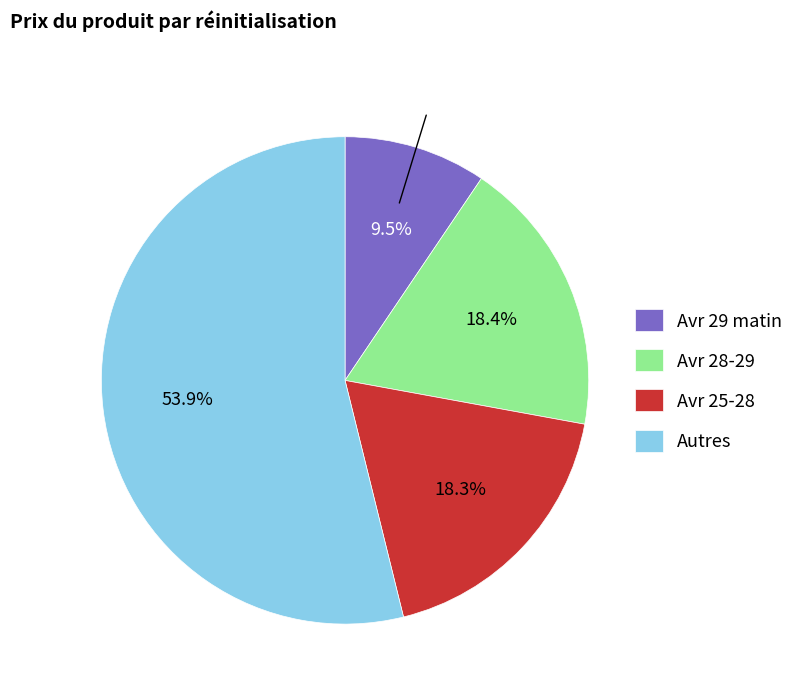

How much of the chart is everything except Avr 29 matin?

90.5%